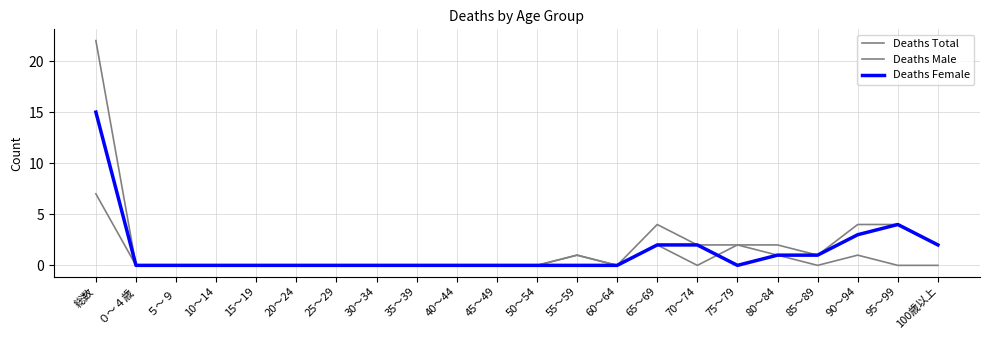

How many lines are shown in the chart?

3